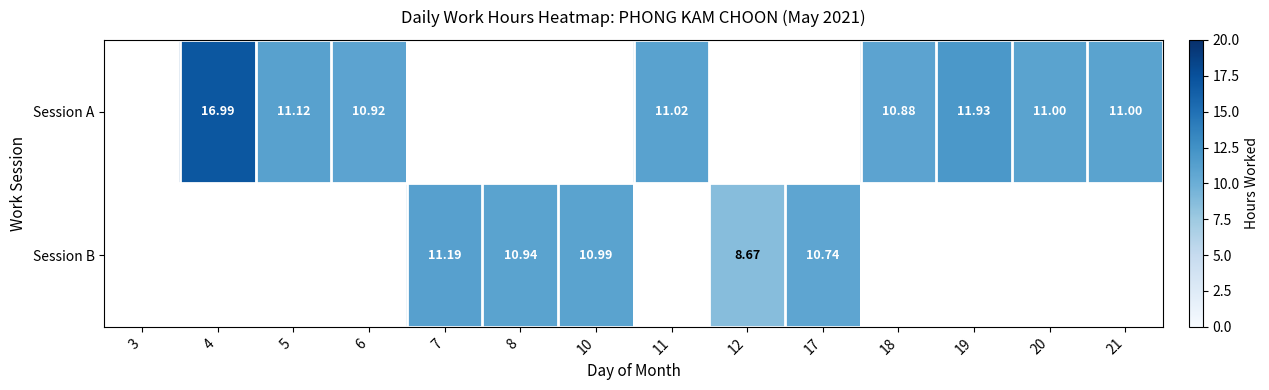

How many values in Session A are above zero?

8